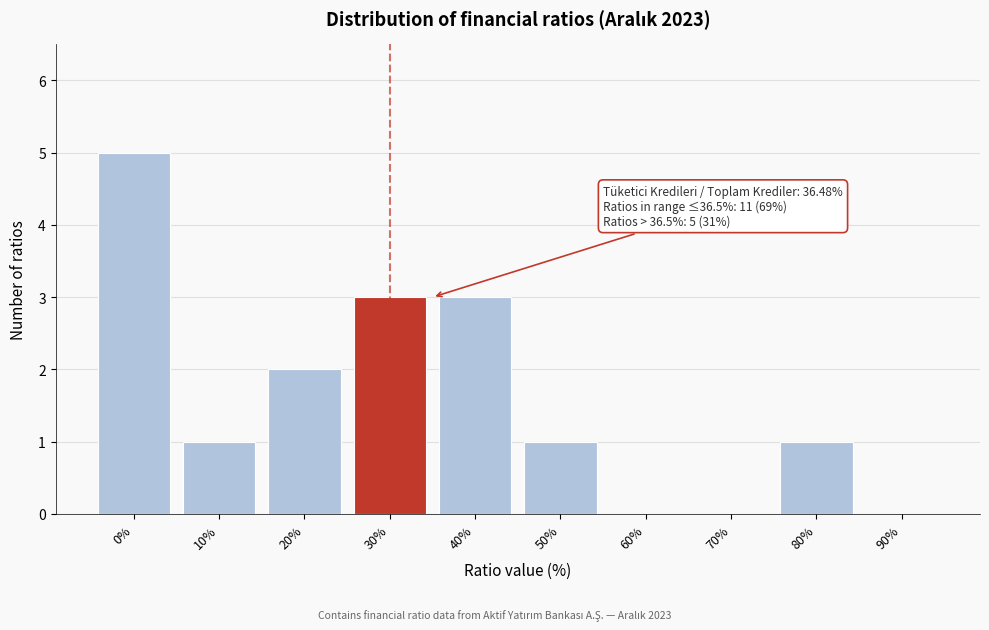

Reading left to right, extract all data points from this chart.

0%=5	10%=1	20%=2	30%=3	40%=3	50%=1	60%=0	70%=0	80%=1	90%=0